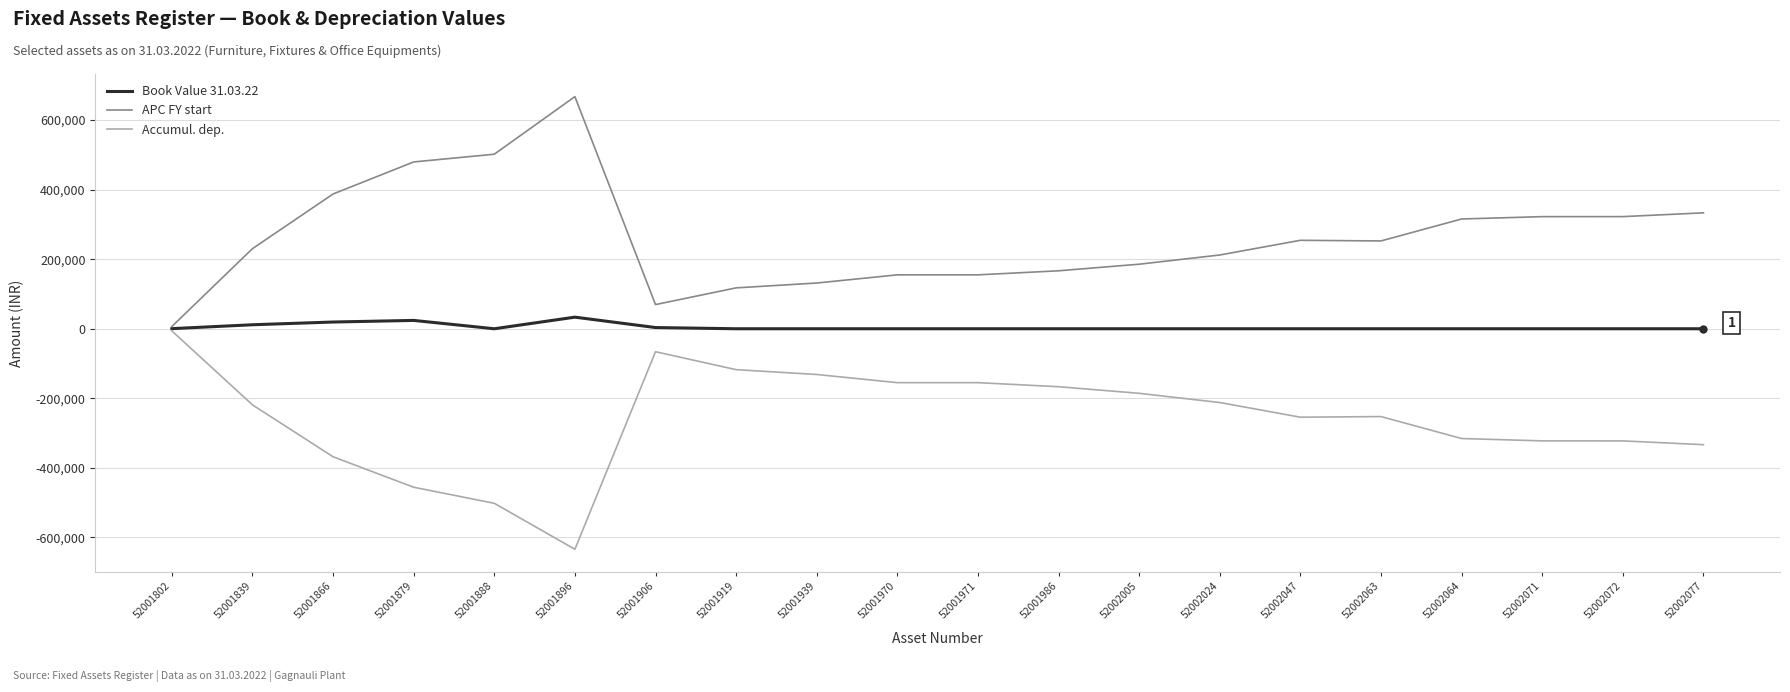

Is the value of Accumul. dep. at 52001839 greater than the value of Book Value 31.03.22 at 52002005?

No